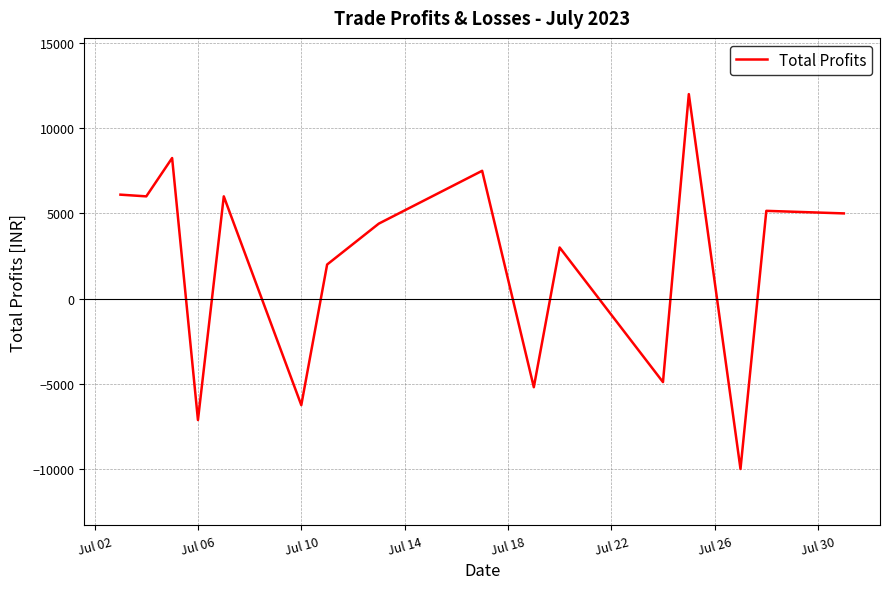

What is the greatest value displayed?

12000